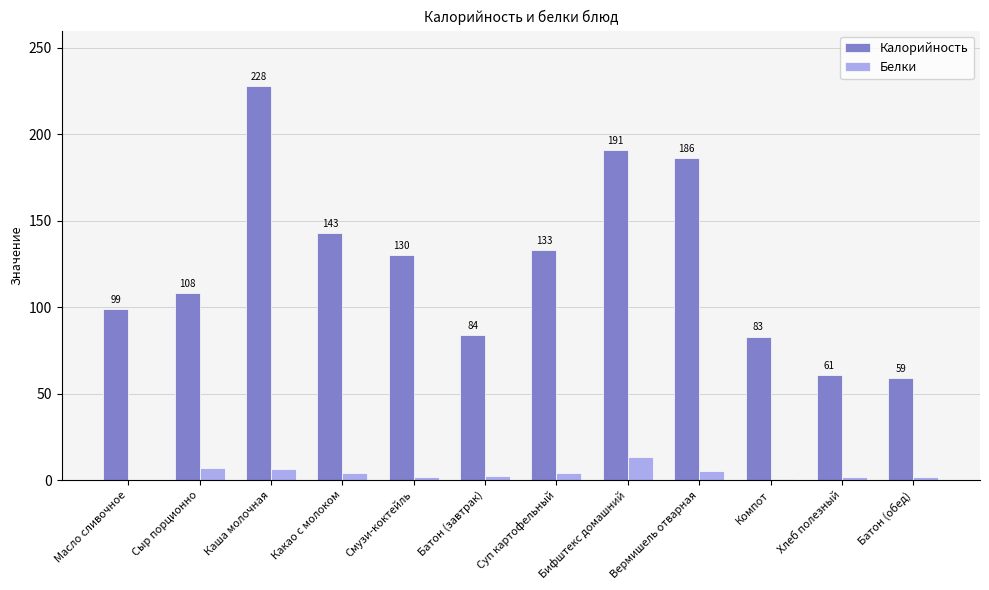

Where is Калорийность nearest to the value 143?

Какао с молоком